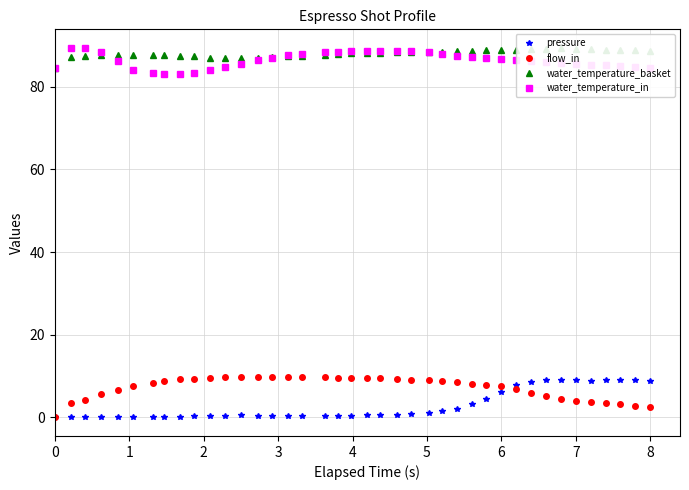

What is the maximum value for flow_in?

9.8